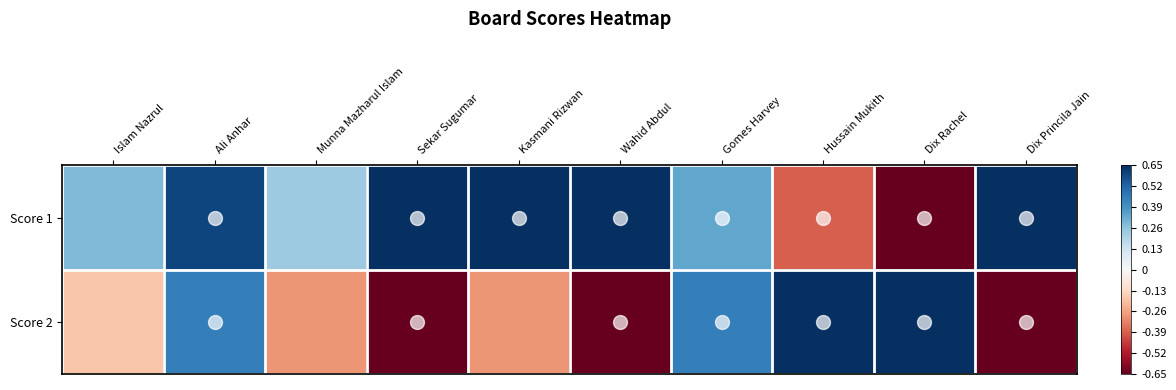

Reading left to right, what are all the values shown in this chart?

Score 1: Islam Nazrul=0.3	Ali Anhar=0.6	Munna Mazharul Islam=0.2	Sekar Sugumar=0.7	Kasmani Rizwan=0.7	Wahid Abdul=0.7	Gomes Harvey=0.3	Hussain Mukith=-0.4	Dix Rachel=-0.7	Dix Princila Jain=0.7
Score 2: Islam Nazrul=-0.2	Ali Anhar=0.4	Munna Mazharul Islam=-0.3	Sekar Sugumar=-0.7	Kasmani Rizwan=-0.3	Wahid Abdul=-0.7	Gomes Harvey=0.4	Hussain Mukith=0.7	Dix Rachel=0.7	Dix Princila Jain=-0.7